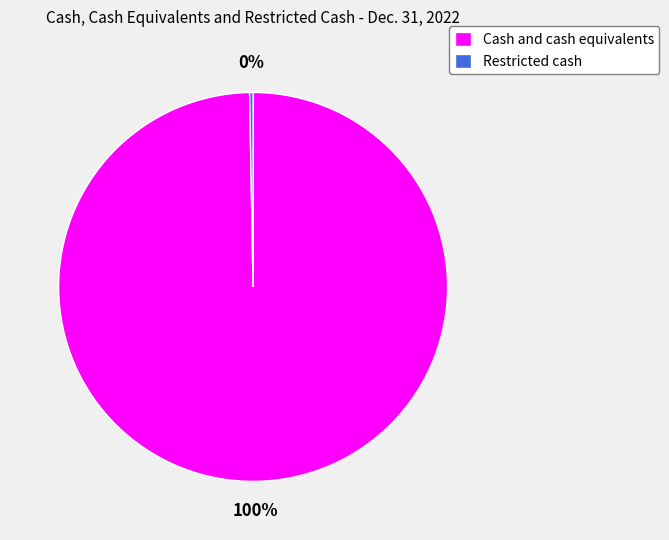

Do Restricted cash and Cash and cash equivalents together represent more than half of the pie?

Yes